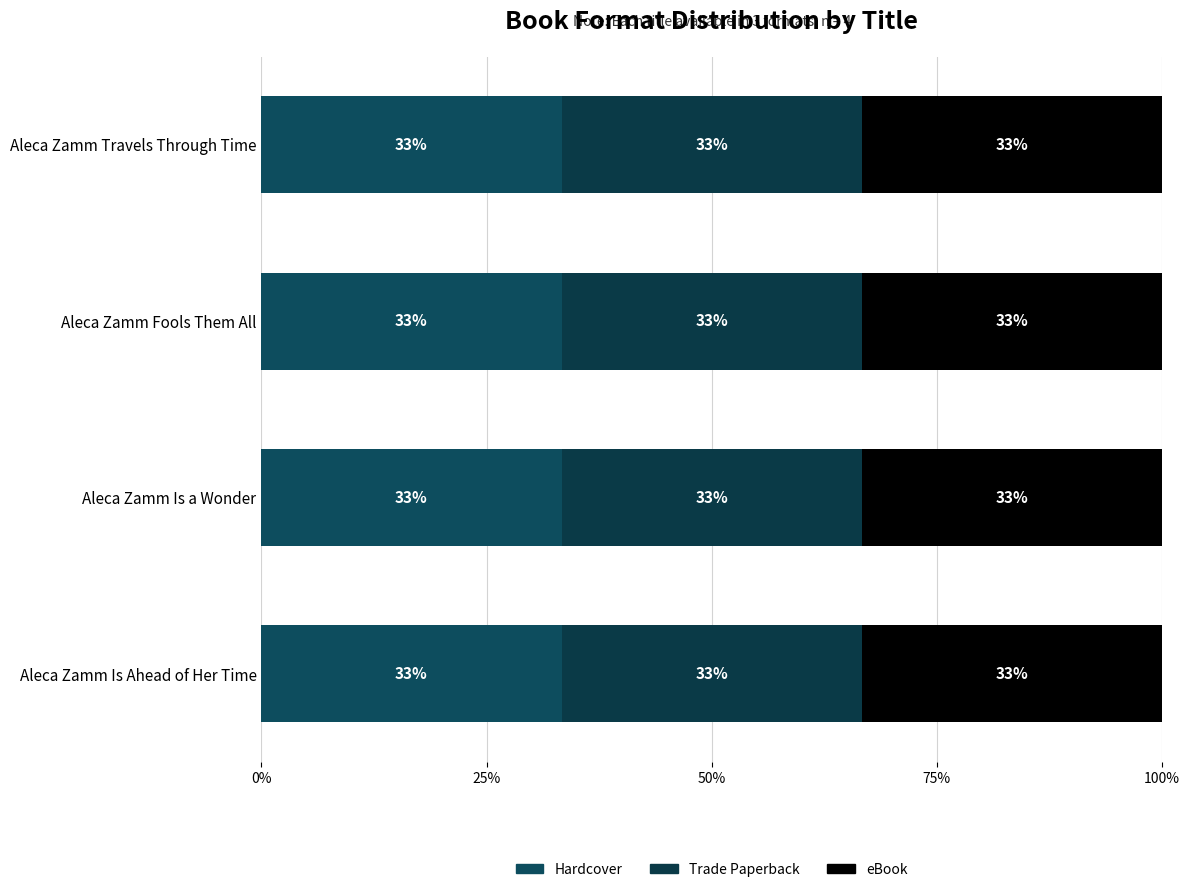

True or false: Trade Paperback has a value of 168040755 at Aleca Zamm Is a Wonder.

True